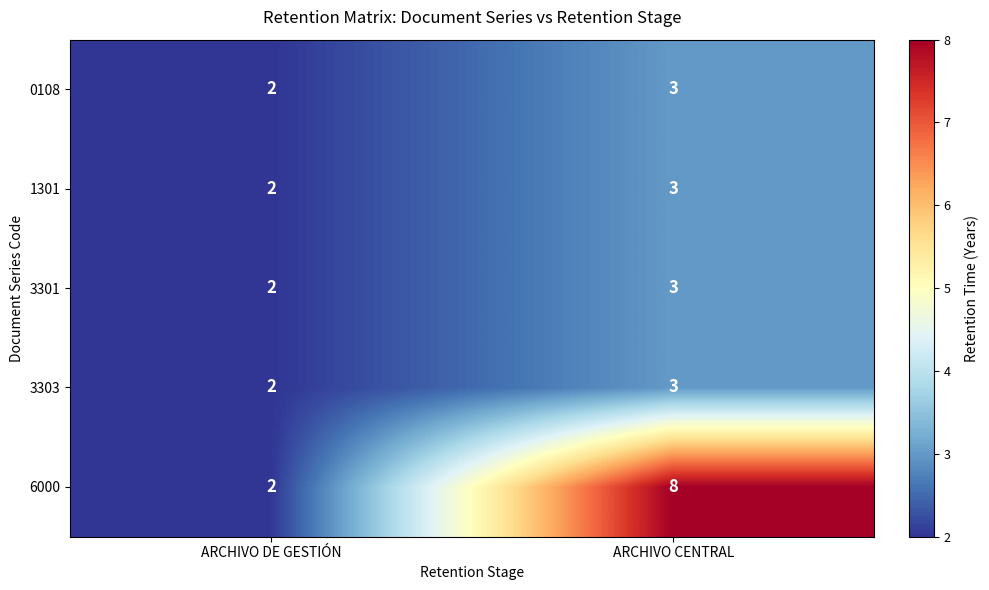

What is the sum of all 0108 values?

5